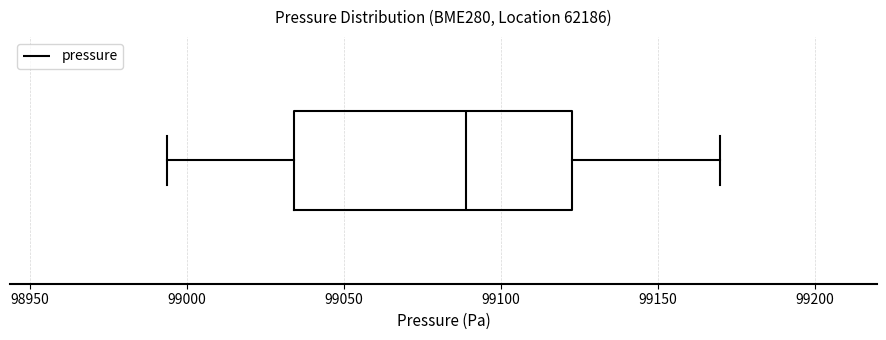

Read this box plot against the x-axis: the position of the median line, the range covered by the box, and the ends of both whiskers. The values are not printed on the chart, so give them approximately, as read against the axis.

median 99090, box 99035 to 99125, whiskers 98995 to 99170